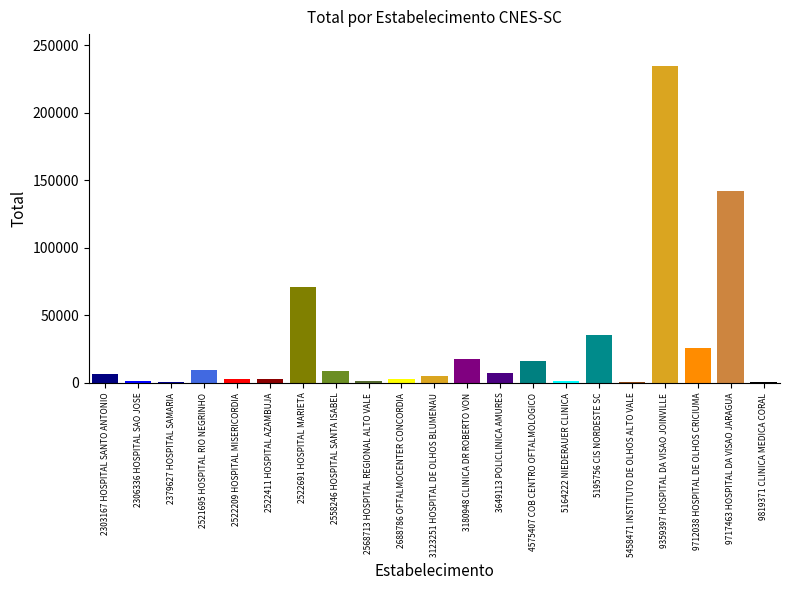

List the labels in order of value, largest first.

9359397 HOSPITAL DA VISAO JOINVILLE, 9717463 HOSPITAL DA VISAO JARAGUA, 2522691 HOSPITAL MARIETA, 5195756 CIS NORDESTE SC, 9712038 HOSPITAL DE OLHOS CRICIUMA, 3180948 CLINICA DR ROBERTO VON, 4575407 COB CENTRO OFTALMOLOGICO, 2521695 HOSPITAL RIO NEGRINHO, 2558246 HOSPITAL SANTA ISABEL, 3649113 POLICLINICA AMURES, 2303167 HOSPITAL SANTO ANTONIO, 3123251 HOSPITAL DE OLHOS BLUMENAU, 2522411 HOSPITAL AZAMBUJA, 2522209 HOSPITAL MISERICORDIA, 2688786 OFTALMOCENTER CONCORDIA, 5164222 NIEDERAUER CLINICA, 2306336 HOSPITAL SAO JOSE, 2568713 HOSPITAL REGIONAL ALTO VALE, 2379627 HOSPITAL SAMARIA, 5458471 INSTITUTO DE OLHOS ALTO VALE, 9819371 CLINICA MEDICA CORAL